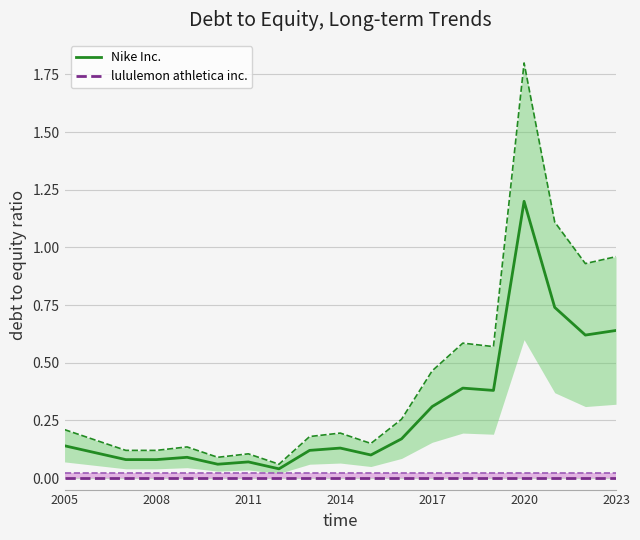

What is the difference between the second highest and second lowest values in the Nike Inc. series?

0.7